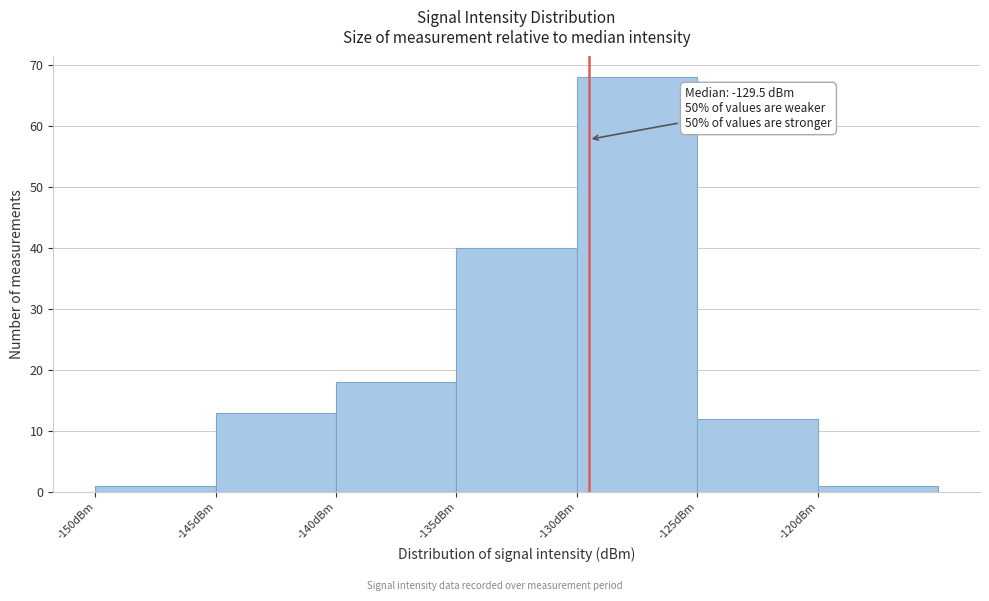

Over which range of the x-axis is the bar tallest?

-130 to -125